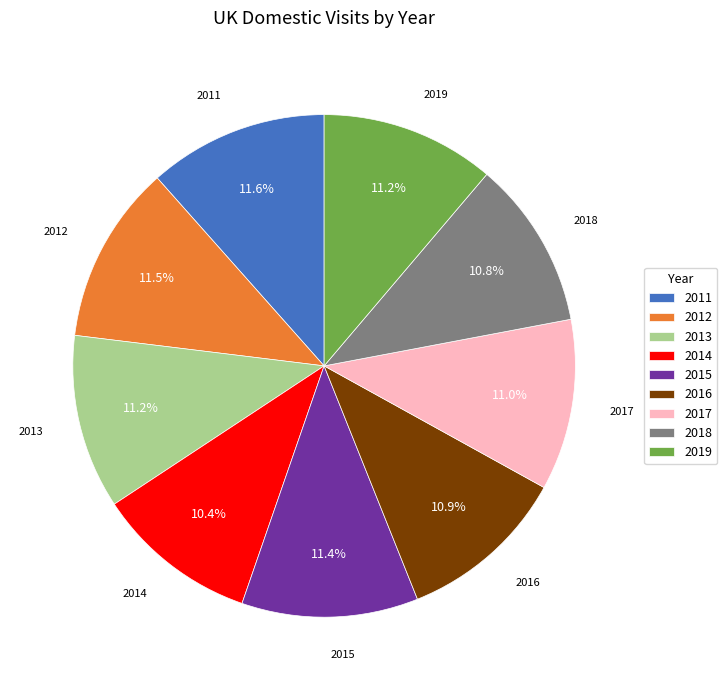

To the nearest percent, what percentage of the pie is 2019?

11%